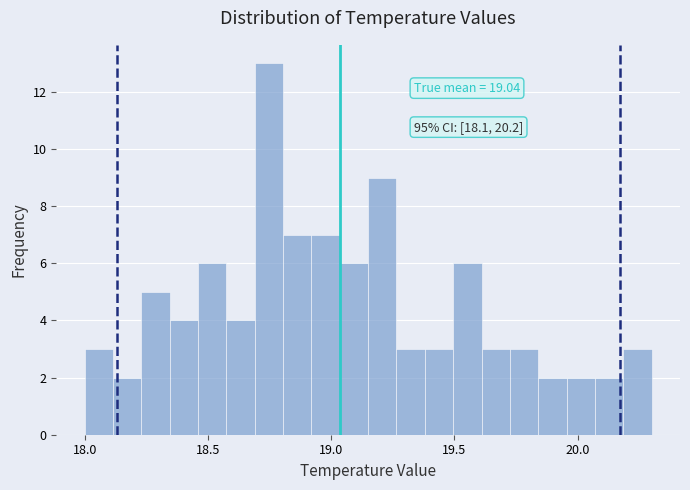

Around what value on the x-axis is the tallest bar? Give the approximate position of its centre, as read against the axis.

18.75